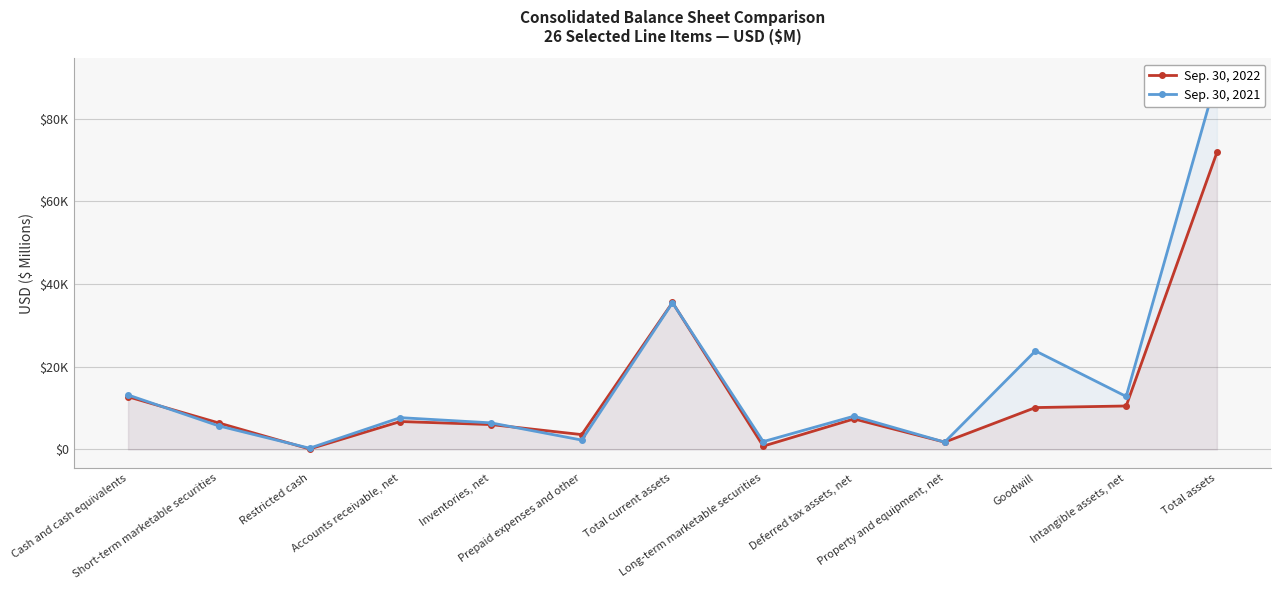

Reading left to right, list all the values displayed in this chart.

Sep. 30, 2022: 12736	6397	100	6744	6008	3577	35562	781	7373	1757	10118	10505	71854
Sep. 30, 2021: 13167	5686	279	7682	6416	2255	35485	1875	8039	1755	23834	12804	90128